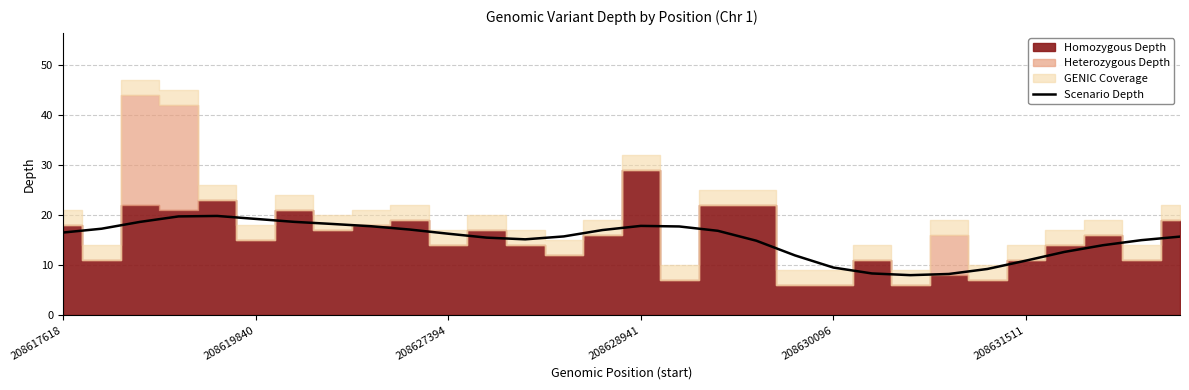

True or false: there are more than 1 points higher than both neighbors.

True